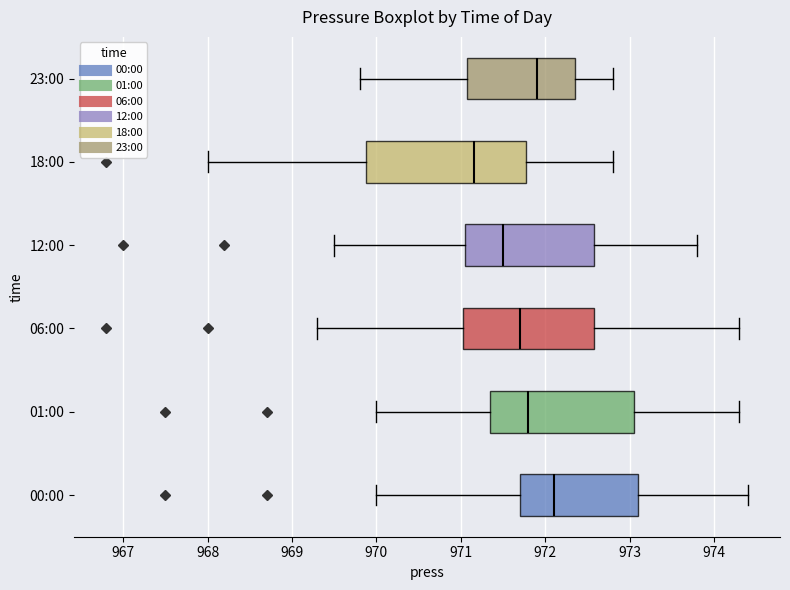

Reading bottom to top, transcribe this box plot: for each box, give where its median line is, the range the box spans, and where its two whiskers end, as read against the x-axis. The values are not printed on the chart, so give them approximately, as read against the axis.

00:00: median 972.1, box 971.7 to 973.1, whiskers 970.0 to 974.4
01:00: median 971.8, box 971.4 to 973.1, whiskers 970.0 to 974.3
06:00: median 971.7, box 971.0 to 972.6, whiskers 969.3 to 974.3
12:00: median 971.5, box 971.1 to 972.6, whiskers 969.5 to 973.8
18:00: median 971.2, box 969.9 to 971.8, whiskers 968.0 to 972.8
23:00: median 971.9, box 971.1 to 972.4, whiskers 969.8 to 972.8